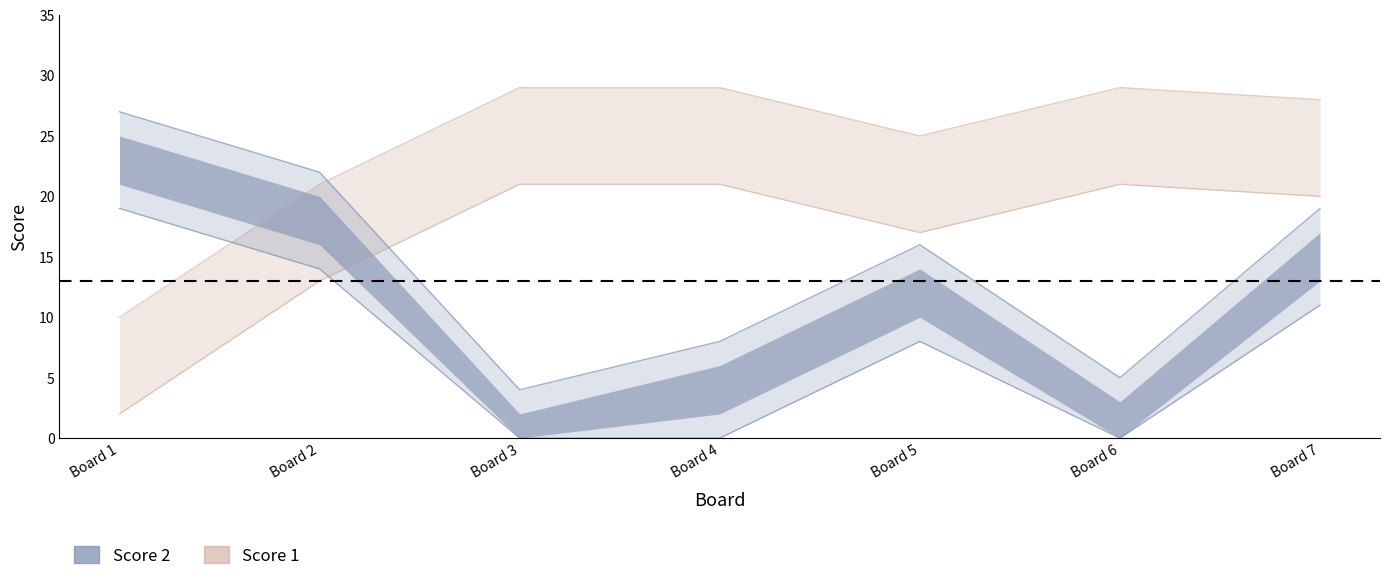

Which series has the widest spread of values?

Score 2